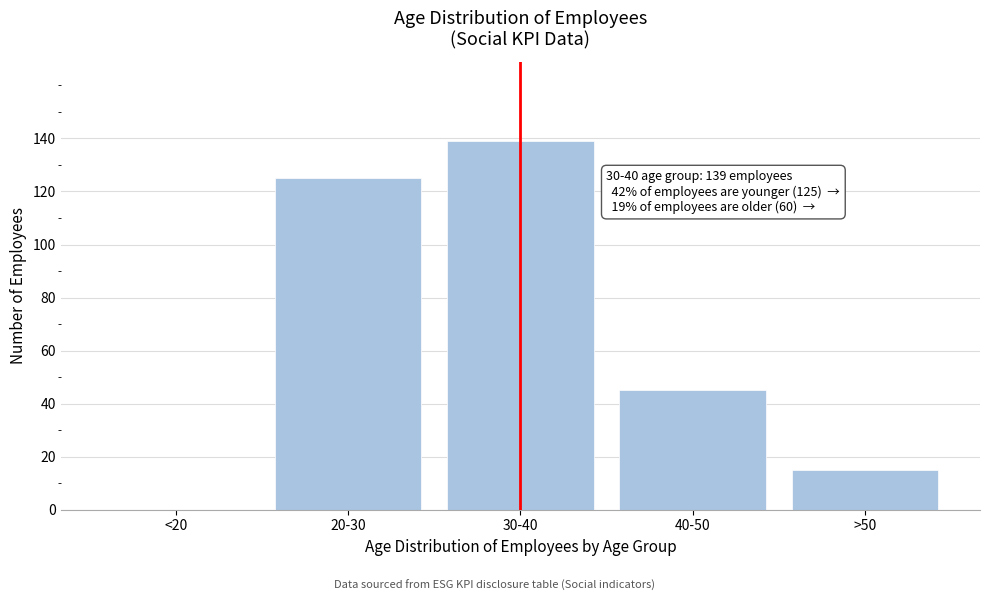

Reading left to right, transcribe all the data shown in this chart.

<20=0	20-30=125	30-40=139	40-50=45	>50=15